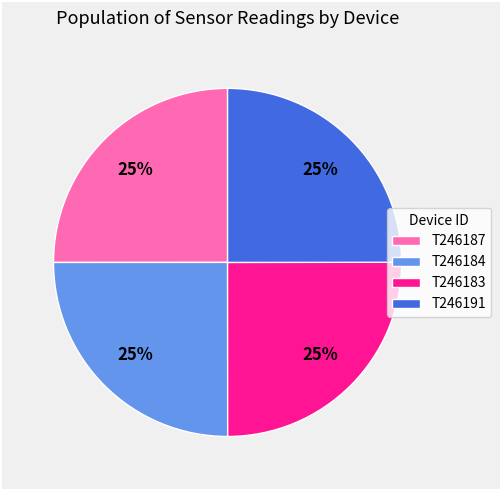

How many slices are in this pie chart?

4